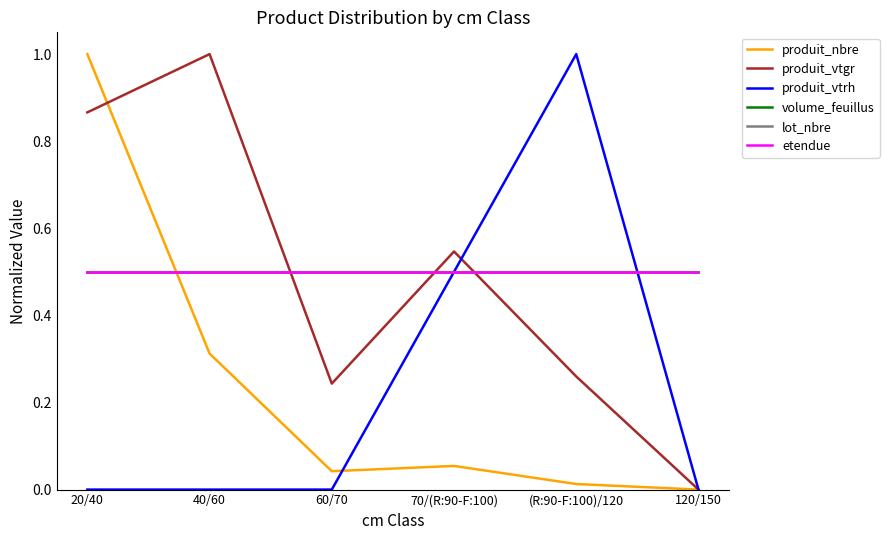

Is it true that lot_nbre equals 0.7 at 60/70?

False